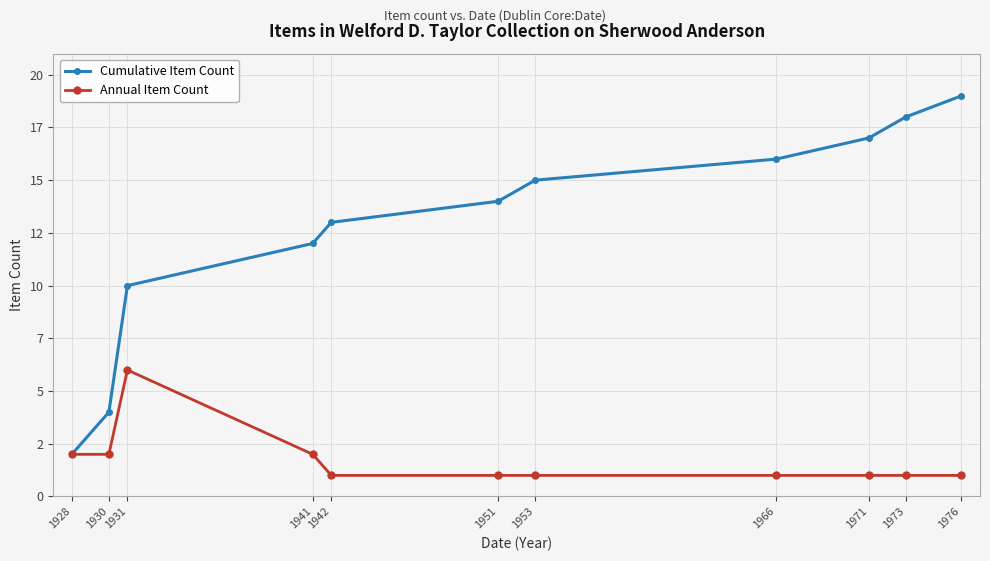

Does the chart have visible grid lines?

Yes